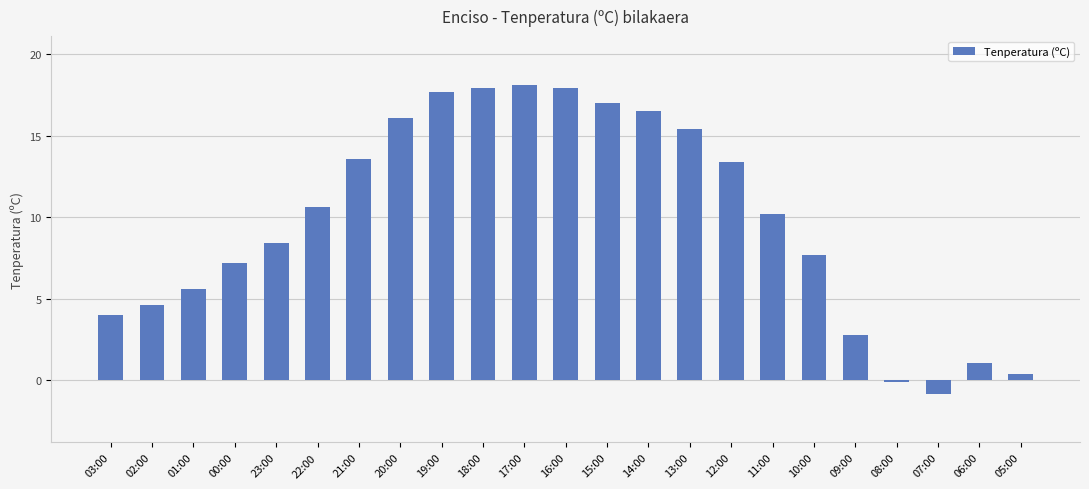

Read the value at 22:00.

10.6